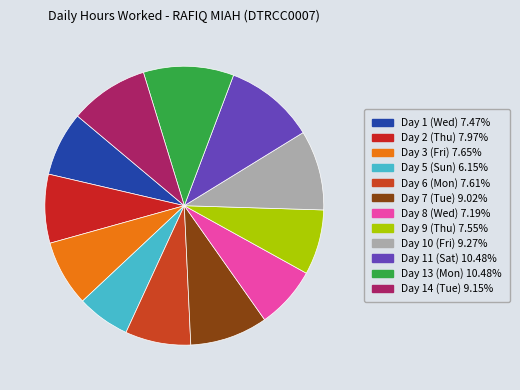

Does Day 8 (Wed) account for over 50% of the chart?

No